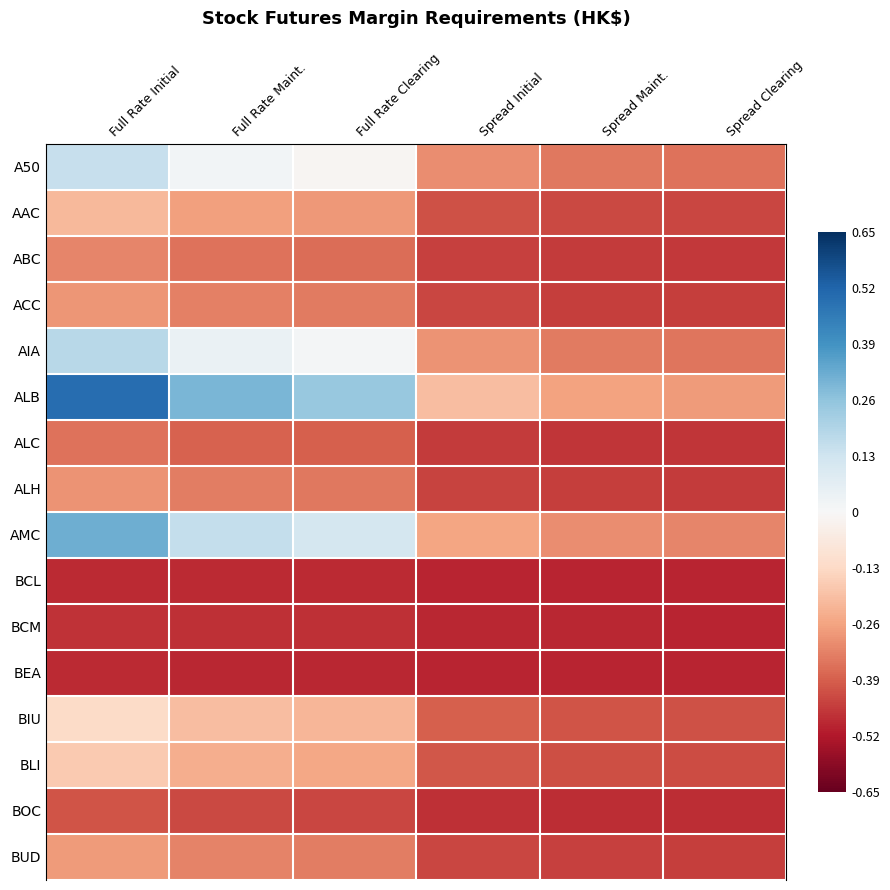

What is the maximum value shown in the chart?

0.5